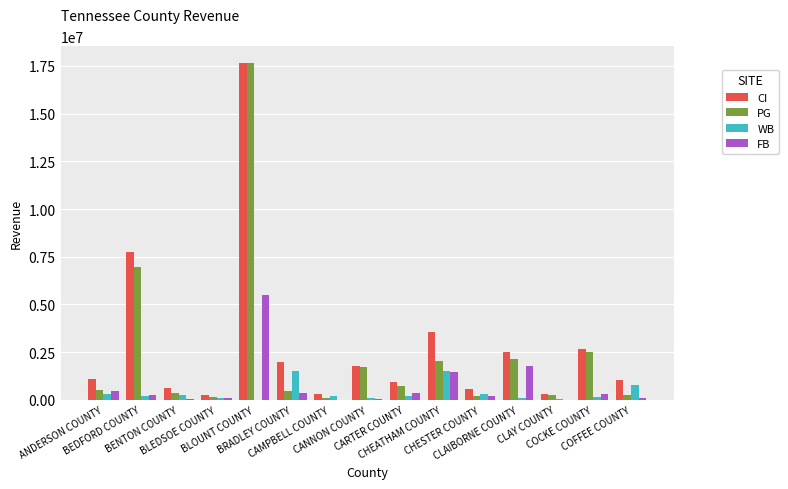

What is the sum of all PG values?

36144943.6